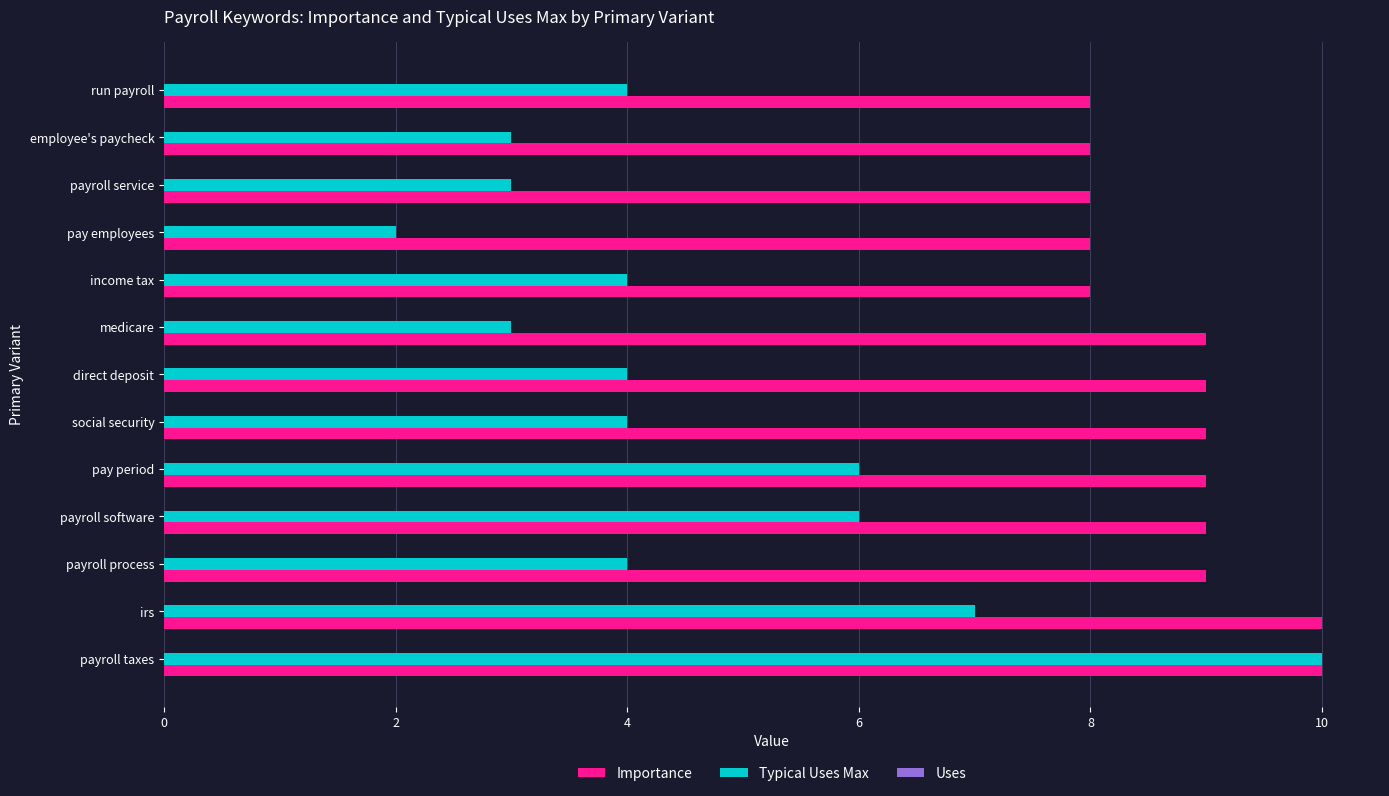

Rank the series by their average value, from lowest to highest.

Typical Uses Max, Importance